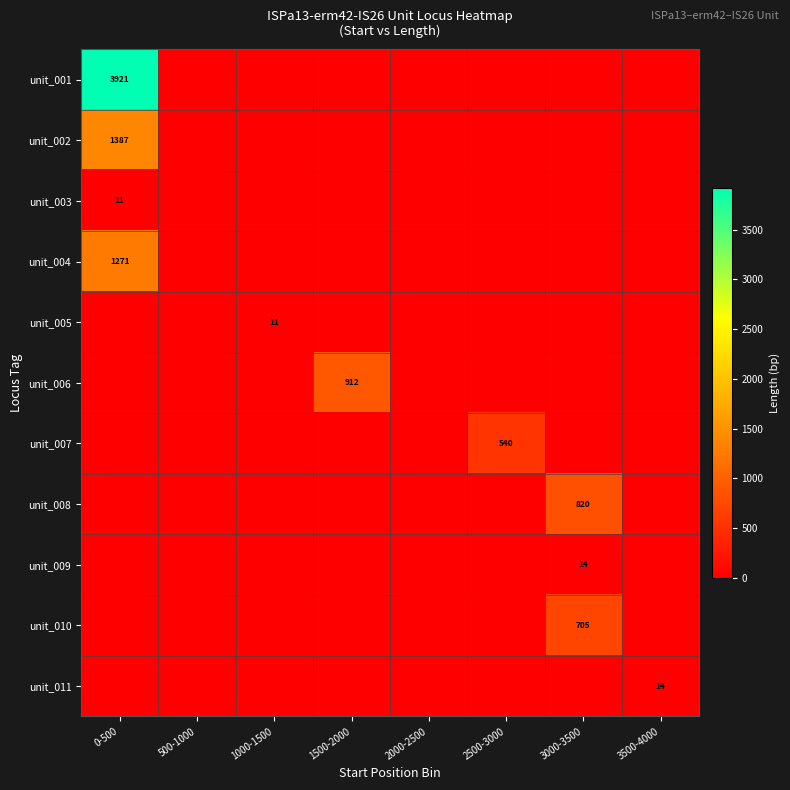

What is the average value of the unit_006 series?

114